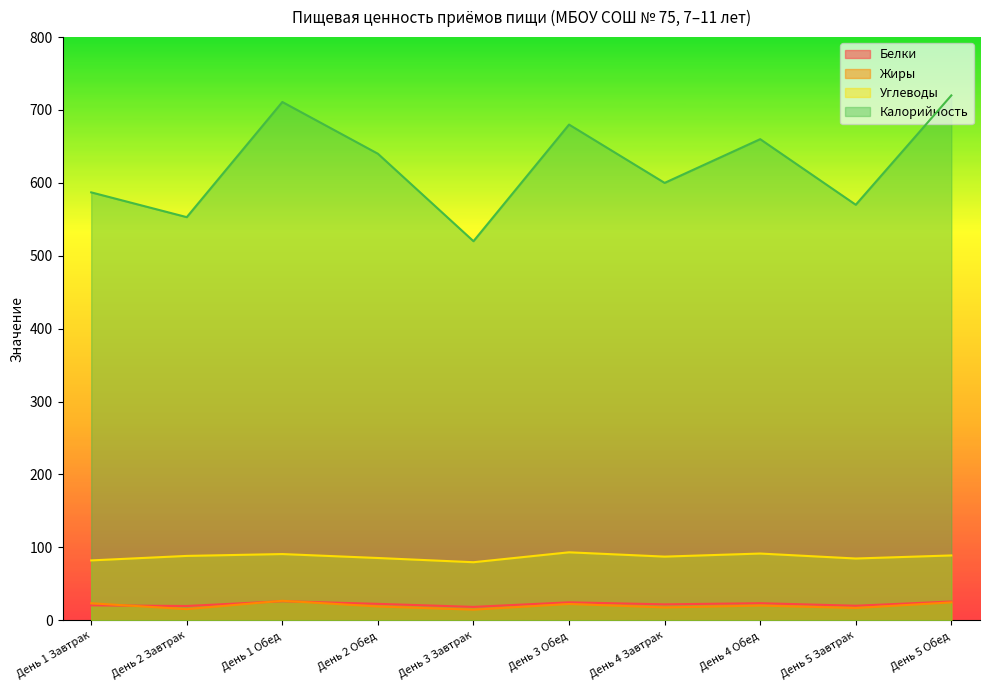

Between День 2 Обед and День 5 Завтрак, which series saw the biggest shift?

Калорийность